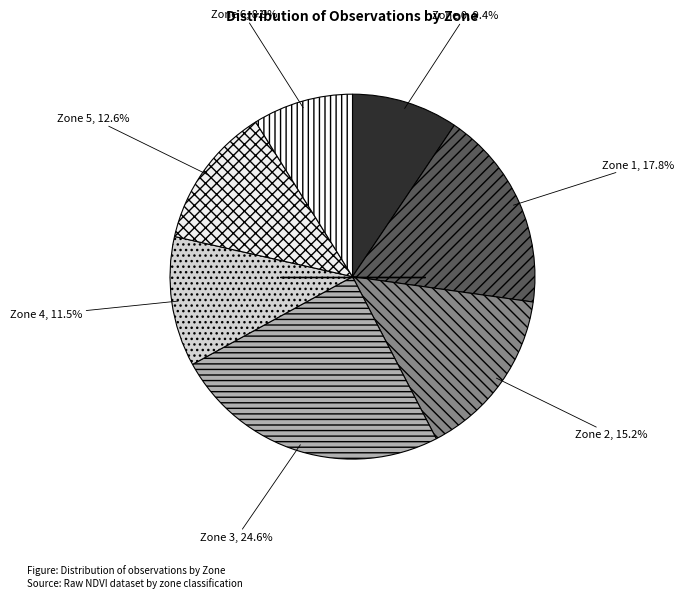

Which slice is the smallest?

Zone 6